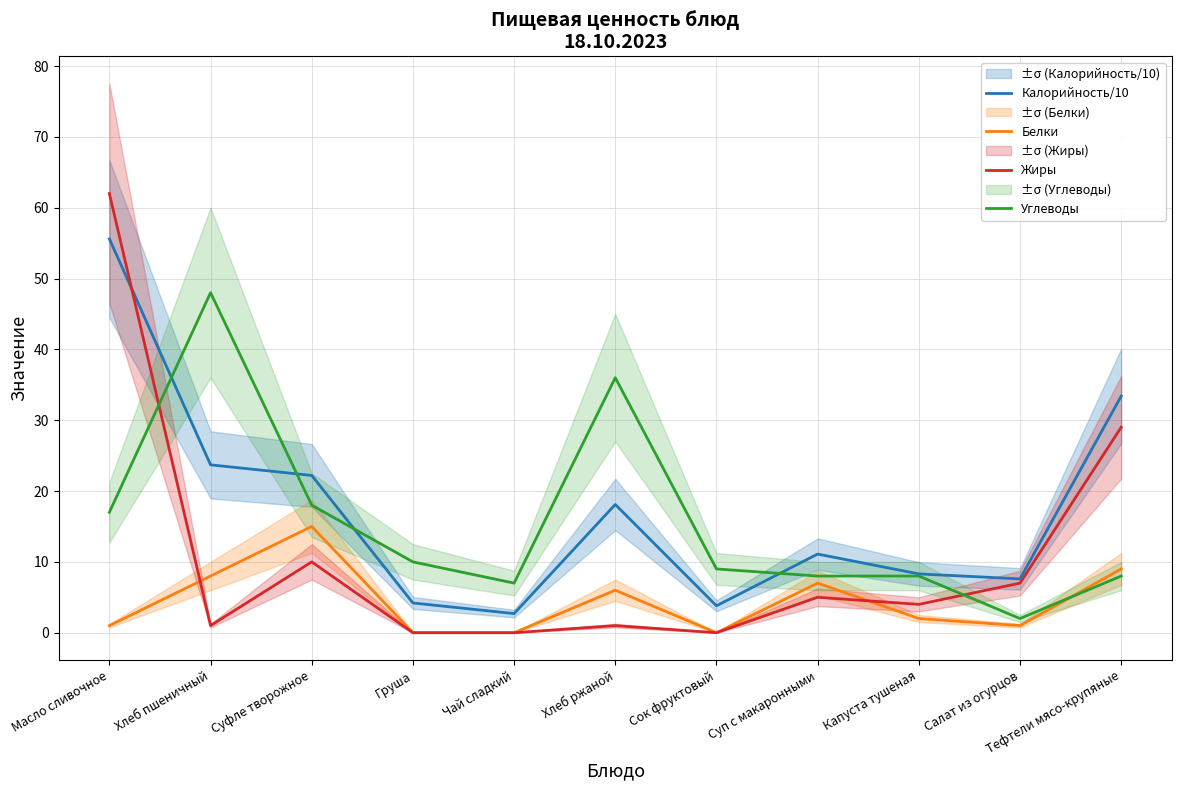

What is the total value across all series at Суфле творожное?

65.2